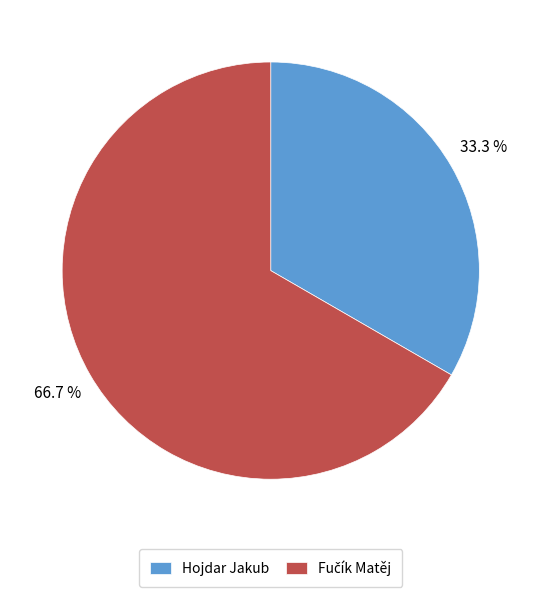

Is it true that Hojdar Jakub is 33% of the pie?

True